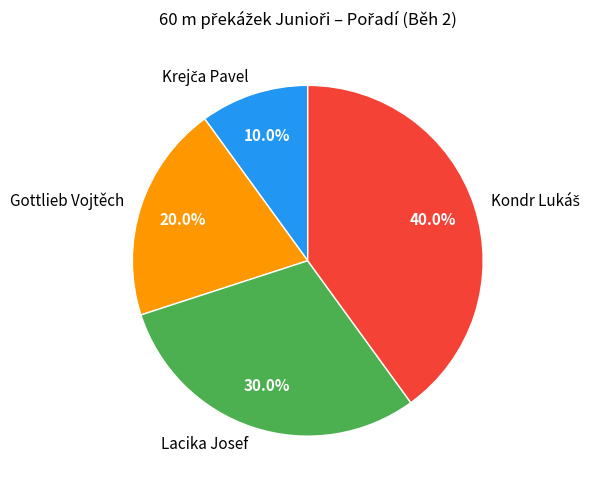

How many segments does this pie chart have?

4